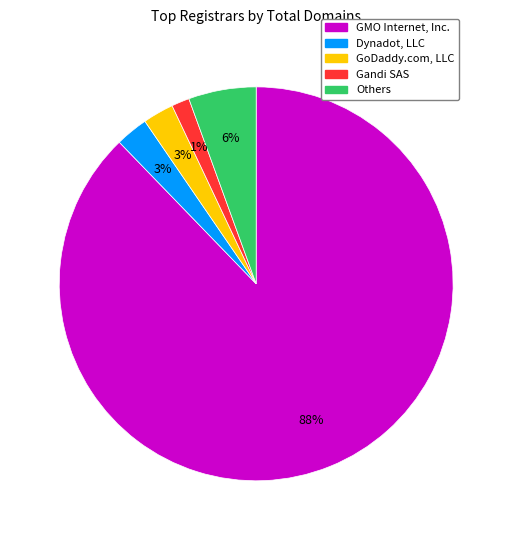

Count the number of slices in the pie.

5